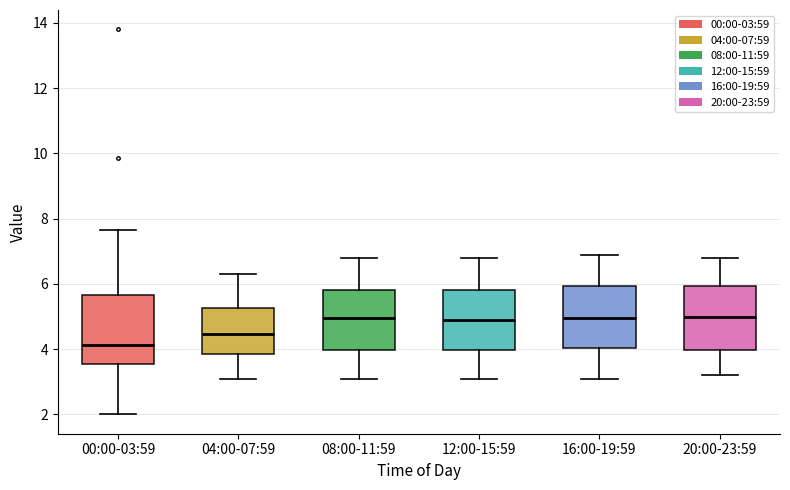

Reading left to right, transcribe this box plot: for each box, give where its median line is, the range the box spans, and where its two whiskers end, as read against the y-axis. The values are not printed on the chart, so give them approximately, as read against the axis.

00:00-03:59: median 4.2, box 3.6 to 5.6, whiskers 2.0 to 7.6
04:00-07:59: median 4.4, box 3.8 to 5.2, whiskers 3.2 to 6.4
08:00-11:59: median 5.0, box 4.0 to 5.8, whiskers 3.2 to 6.8
12:00-15:59: median 5.0, box 4.0 to 5.8, whiskers 3.2 to 6.8
16:00-19:59: median 5.0, box 4.0 to 6.0, whiskers 3.2 to 7.0
20:00-23:59: median 5.0, box 4.0 to 6.0, whiskers 3.2 to 6.8